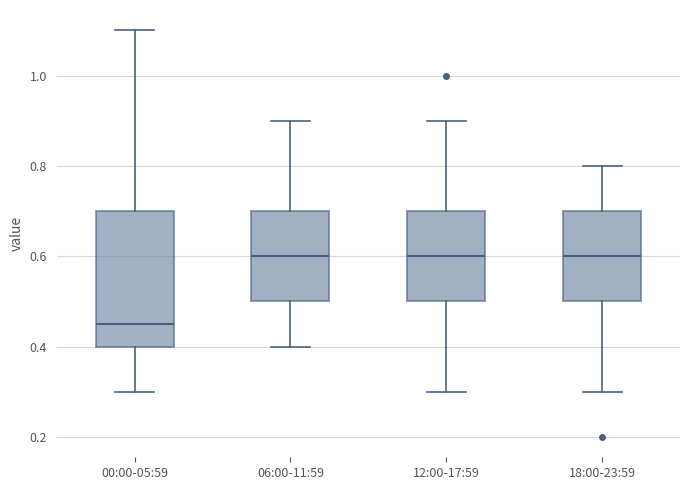

Where is the upper edge of the box for 12:00-17:59 on the y-axis? The values are not printed on the chart, so give them approximately, as read against the axis.

0.70